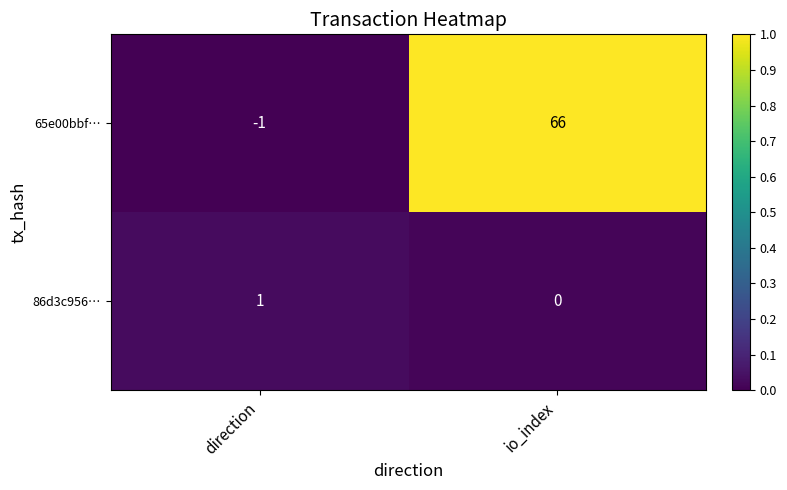

True or false: 65e00bbf… has a value of -1 at direction.

True